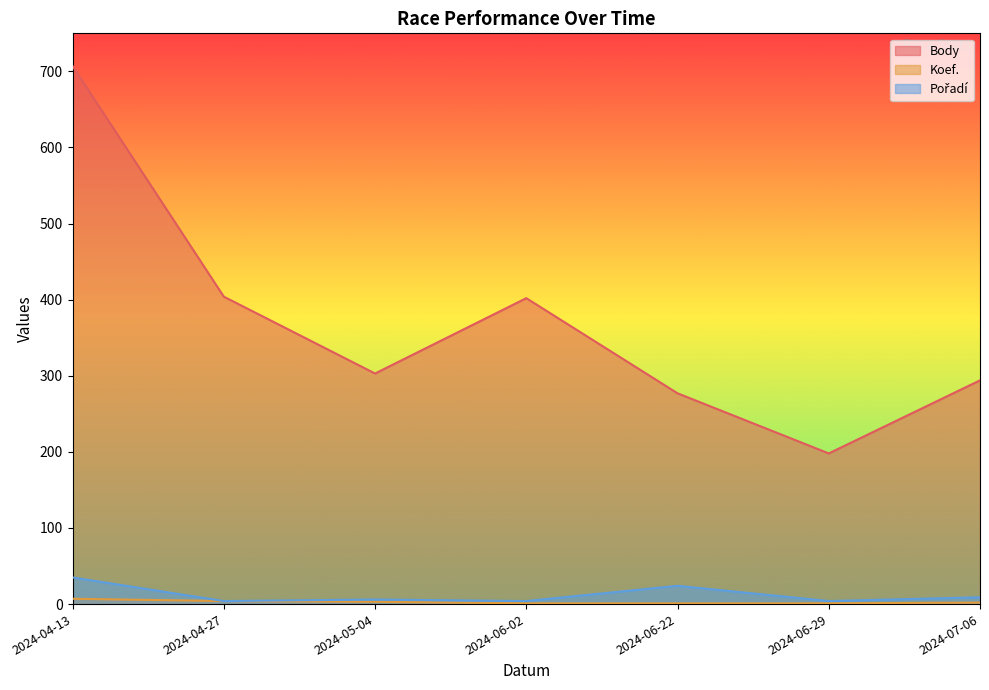

Where is Body nearest to the value 452?

2024-04-27